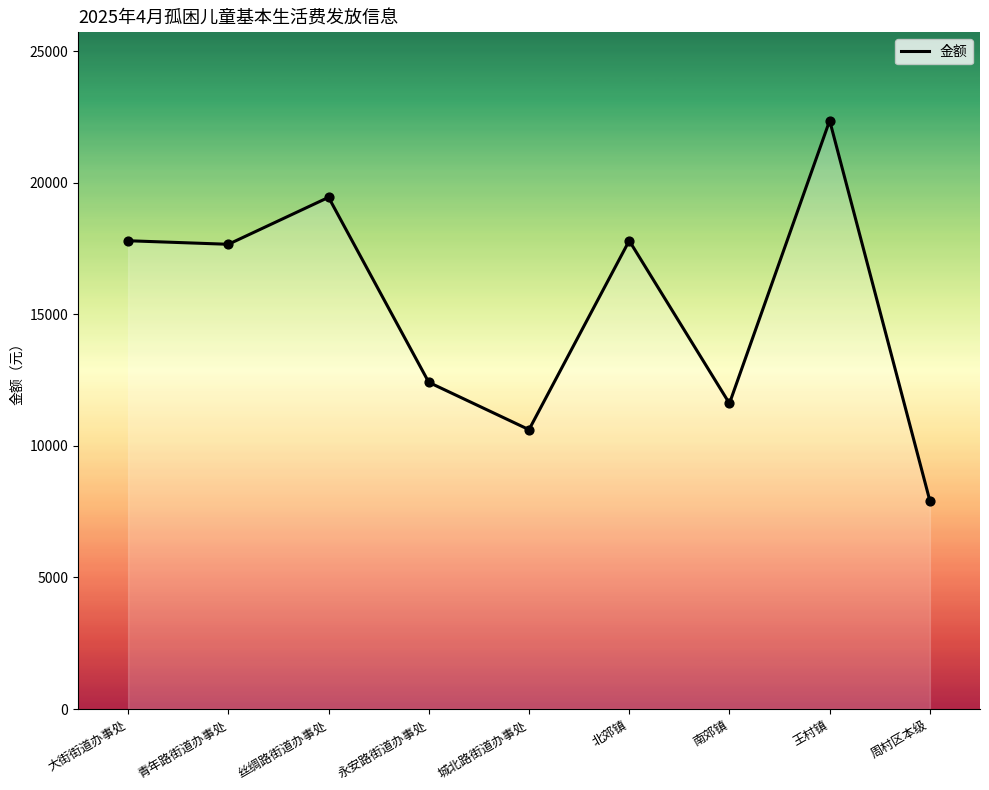

What is the change in value from 青年路街道办事处 to 周村区本级?

-9755.2